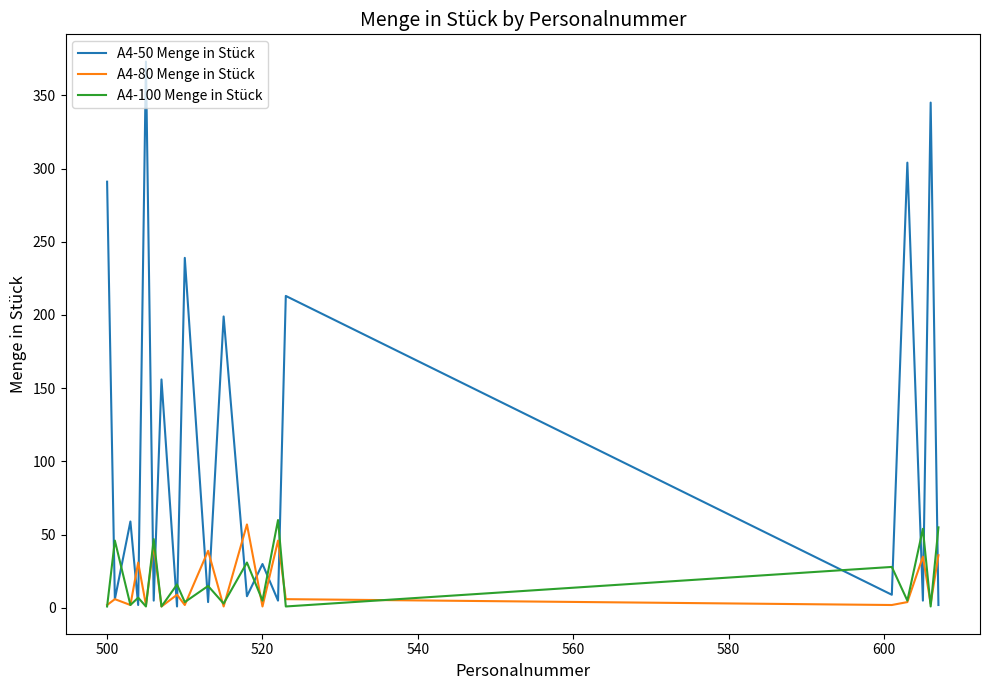

True or false: A4-50 Menge in Stück and A4-100 Menge in Stück cross at least once.

True